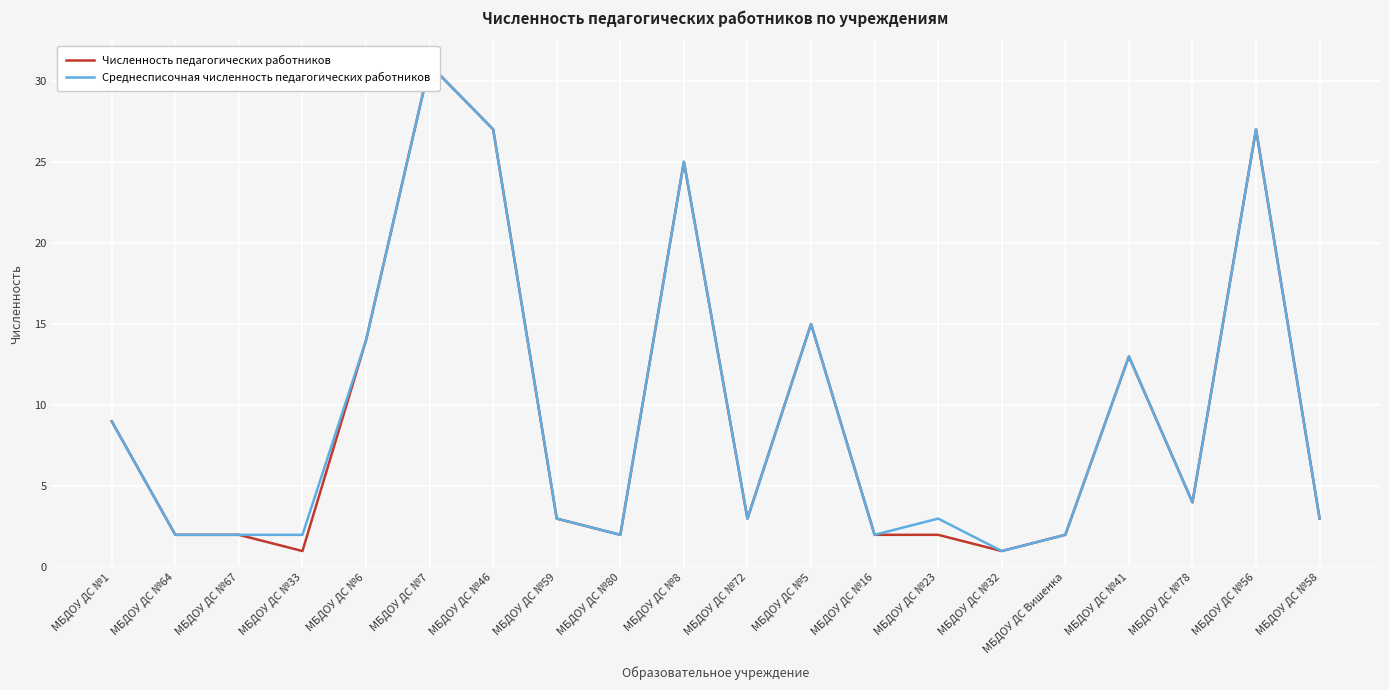

Which series has the largest range (max minus min)?

Численность педагогических работников